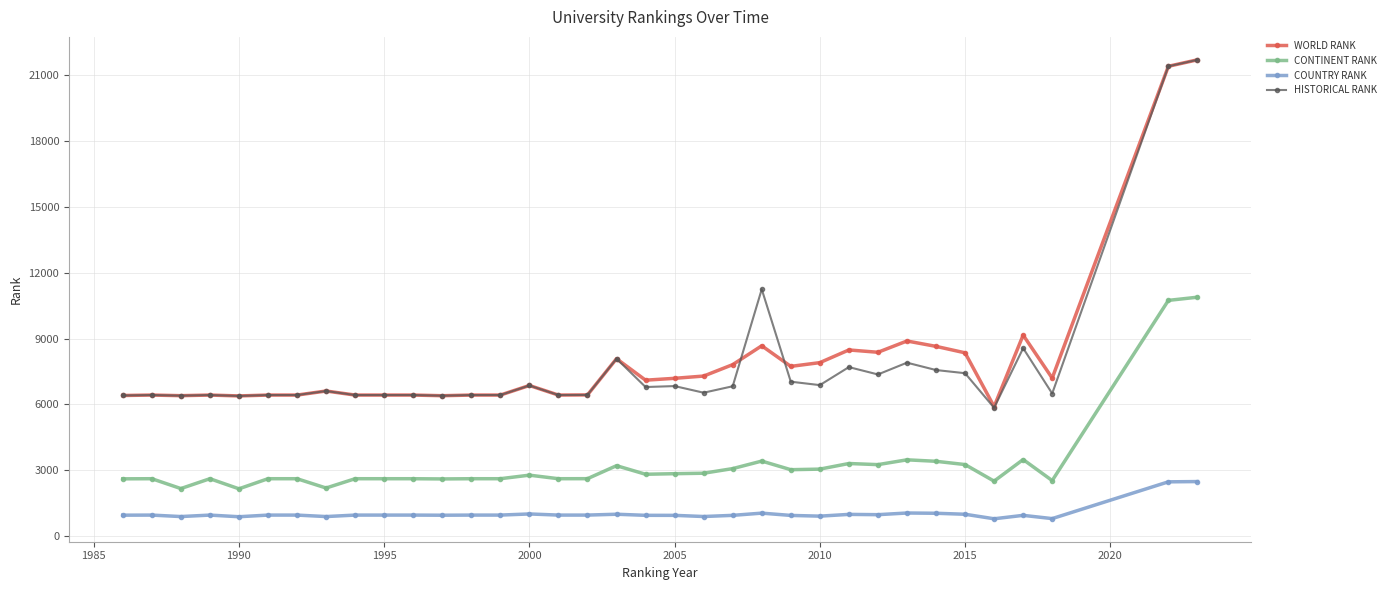

True or false: HISTORICAL RANK has more than 1 points higher than both neighbors.

True